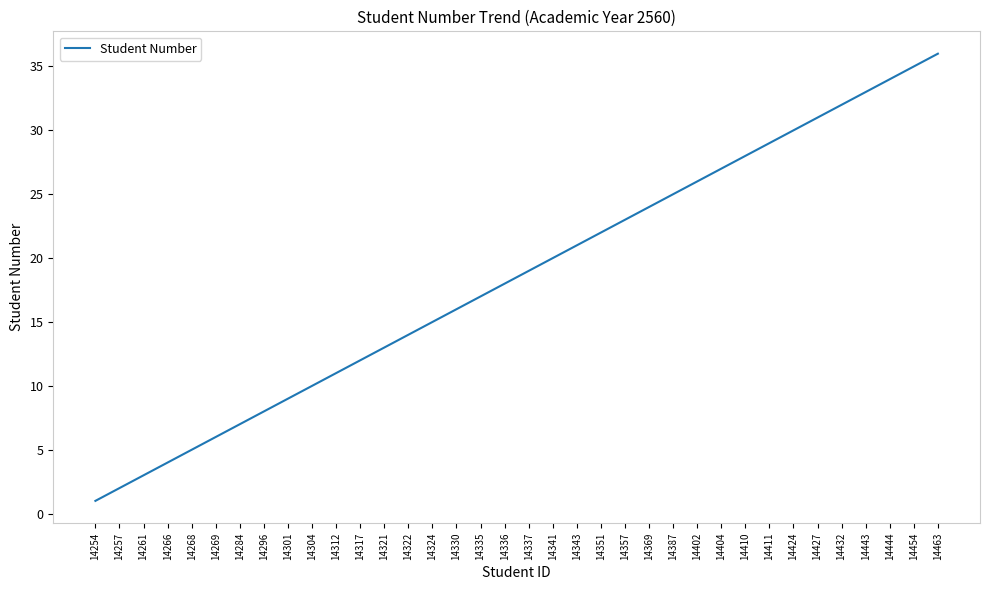

What is the difference between the maximum and minimum values?

35